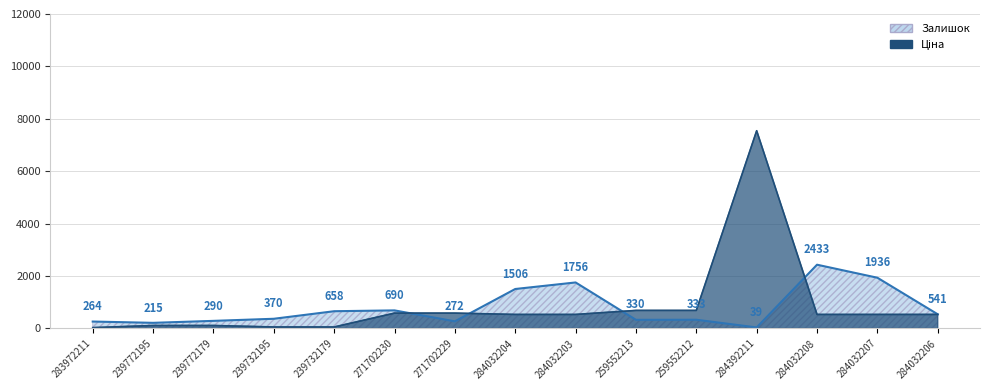

What is the label of the 11th point from the left?

259552212